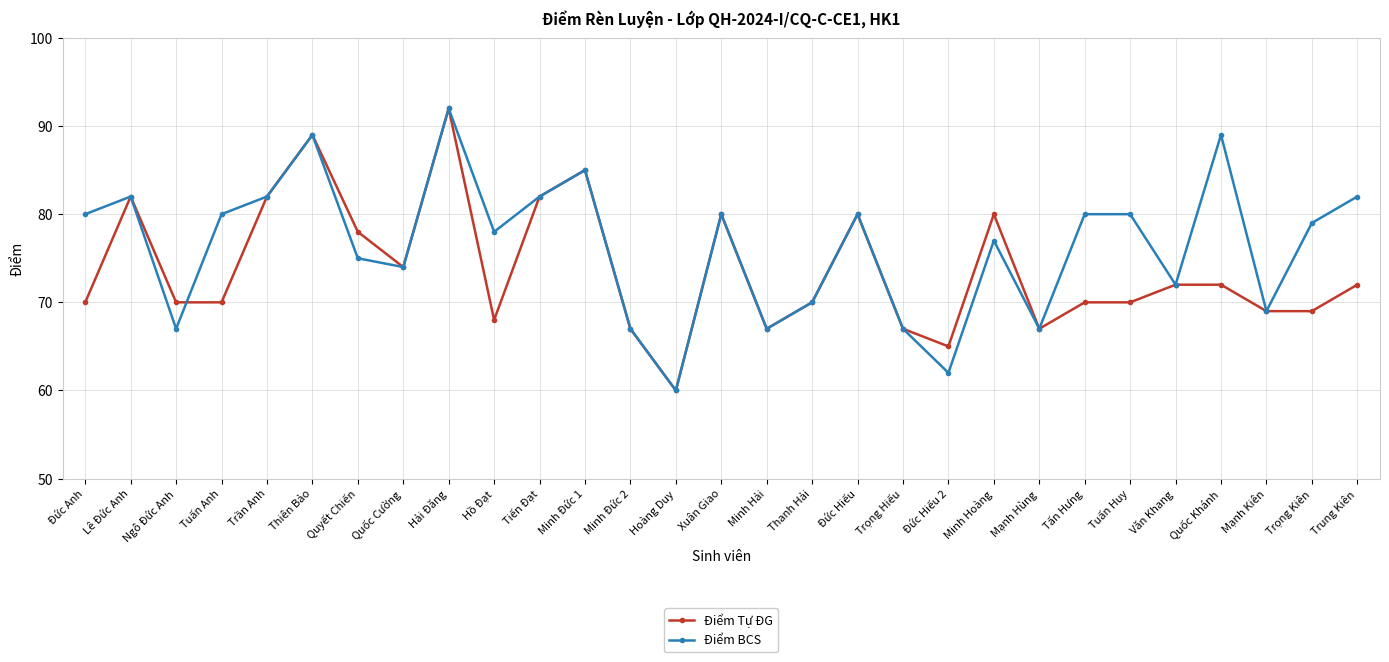

At which category does Điểm BCS reach its first local valley?

Ngô Đức Anh